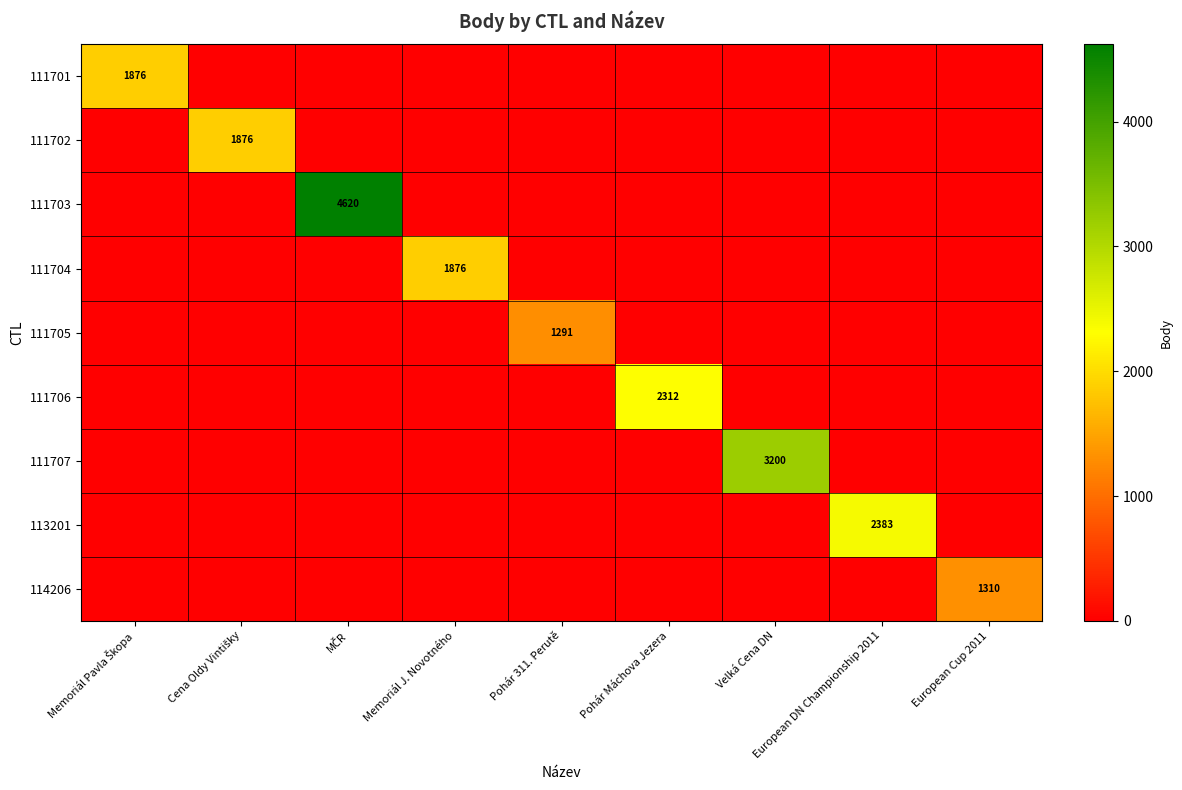

How many distinct data groups are displayed?

9